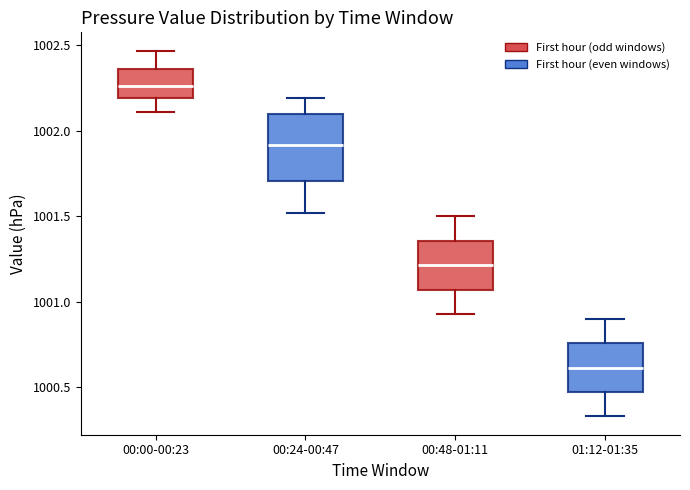

Which box has the lowest median line?

01:12-01:35